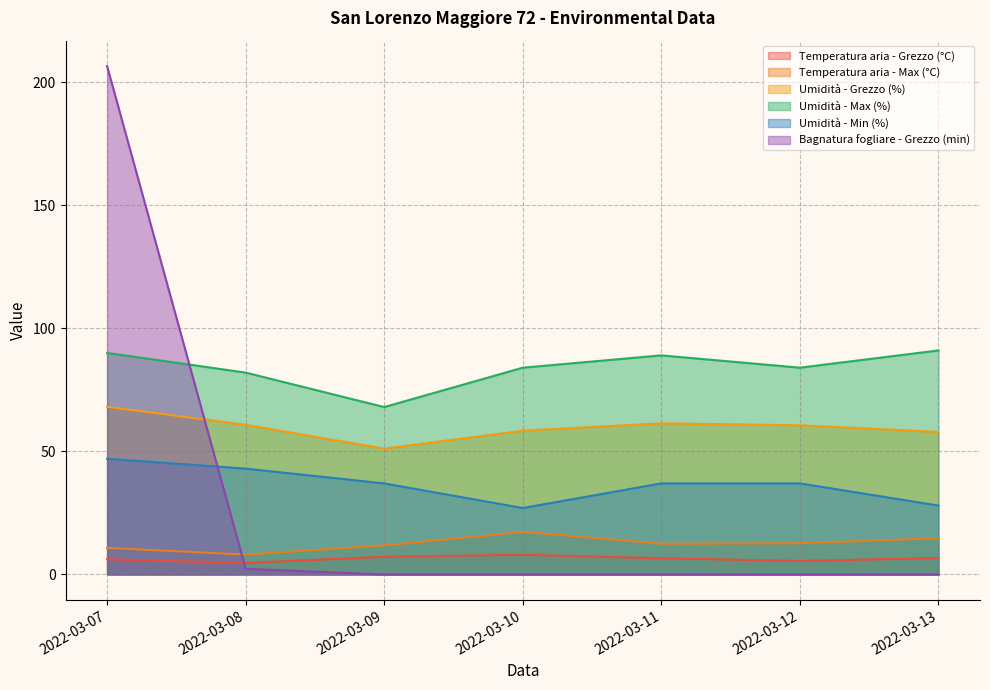

At how many categories does at least one series exceed 182?

1